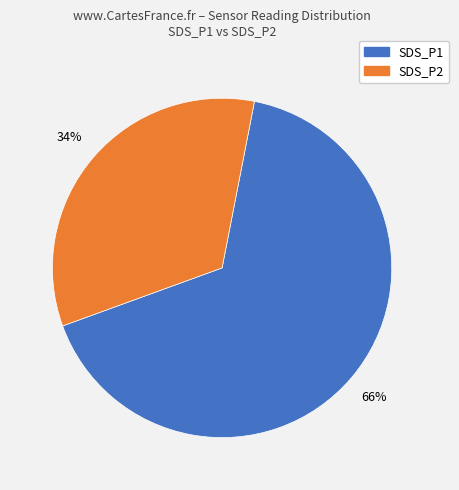

To the nearest percent, what is the combined percentage of SDS_P2 and SDS_P1?

100%